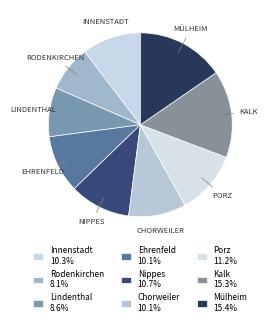

Does any single category account for the majority?

No